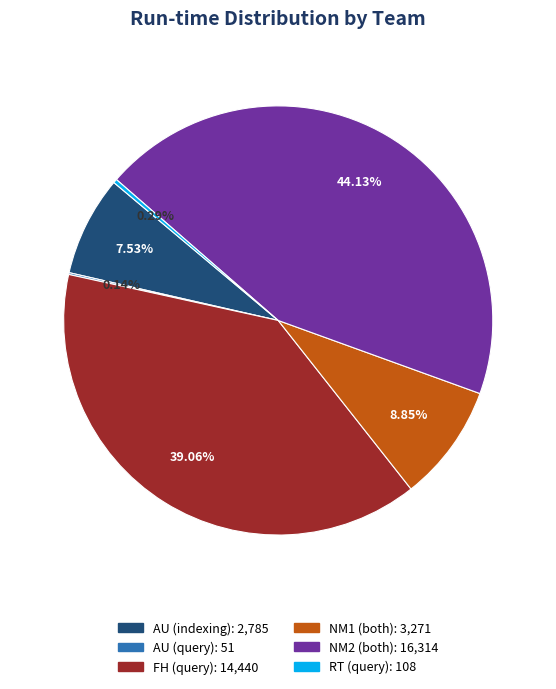

Is it true that RT (query) is 0% of the pie?

True